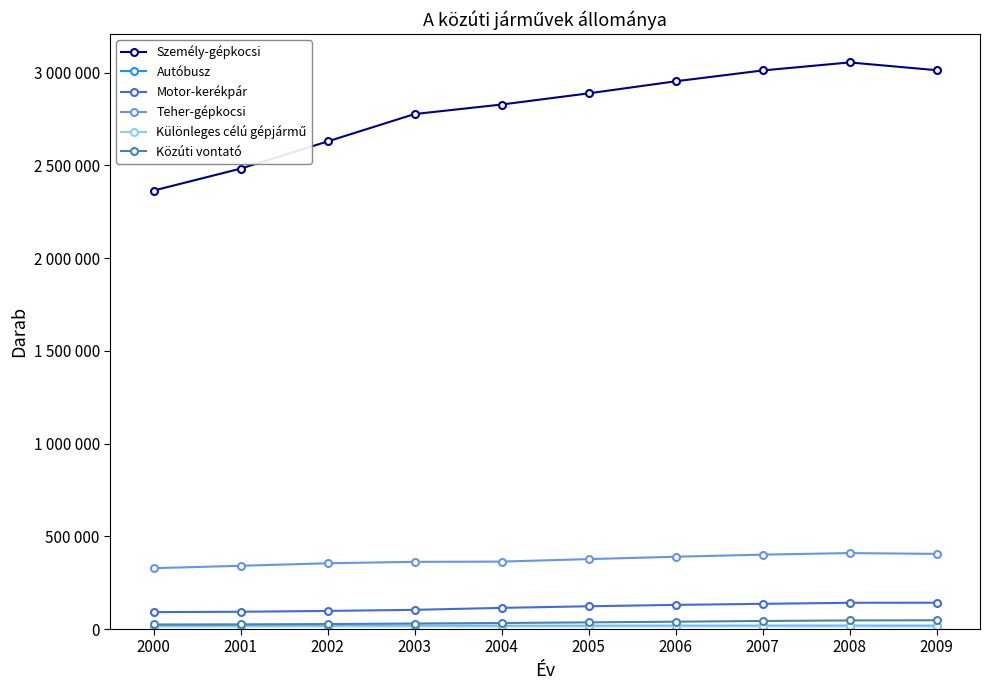

Reading right to left, list all the values displayed in this chart.

Személy-gépkocsi: 2009=3013719	2008=3055427	2007=3012165	2006=2953737	2005=2888735	2004=2828433	2003=2777219	2002=2629526	2001=2482827	2000=2364706
Autóbusz: 2009=17720	2008=17995	2007=17899	2006=17721	2005=17450	2004=17428	2003=17877	2002=17873	2001=17817	2000=17855
Motor-kerékpár: 2009=141956	2008=141540	2007=135865	2006=130188	2005=122705	2004=114038	2003=103493	2002=97593	2001=93088	2000=91193
Teher-gépkocsi: 2009=405219	2008=409588	2007=401101	2006=389897	2005=377004	2004=363564	2003=362277	2002=354646	2001=340993	2000=328202
Különleges célú gépjármű: 2009=14197	2008=14864	2007=14944	2006=14991	2005=14727	2004=14524	2003=14834	2002=14649	2001=14228	2000=13805
Közúti vontató: 2009=47304	2008=46303	2007=43394	2006=39560	2005=35917	2004=32398	2003=29752	2002=26786	2001=25220	2000=24426